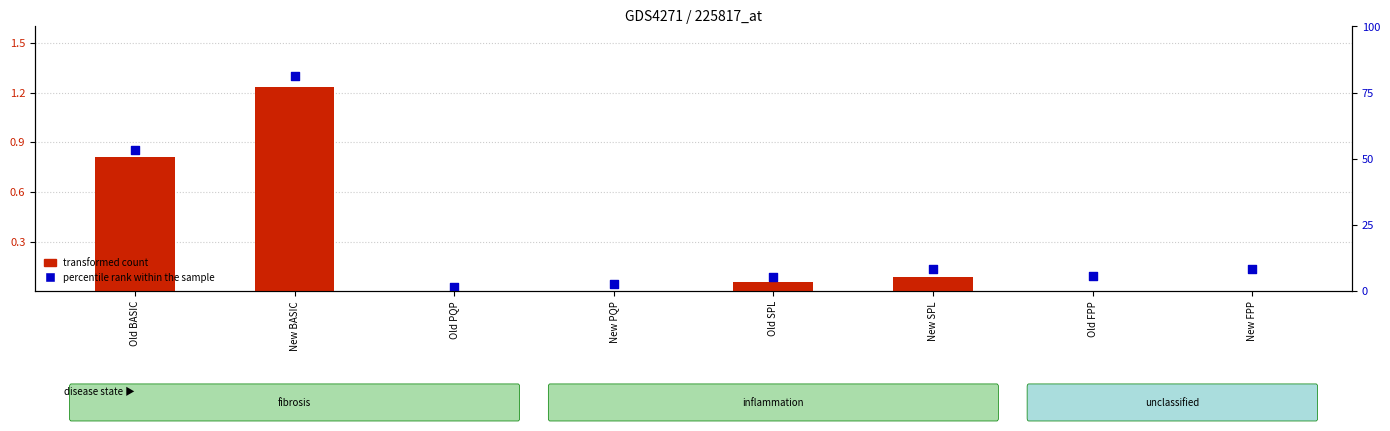

At which category is the sum across all series the highest?

New BASIC